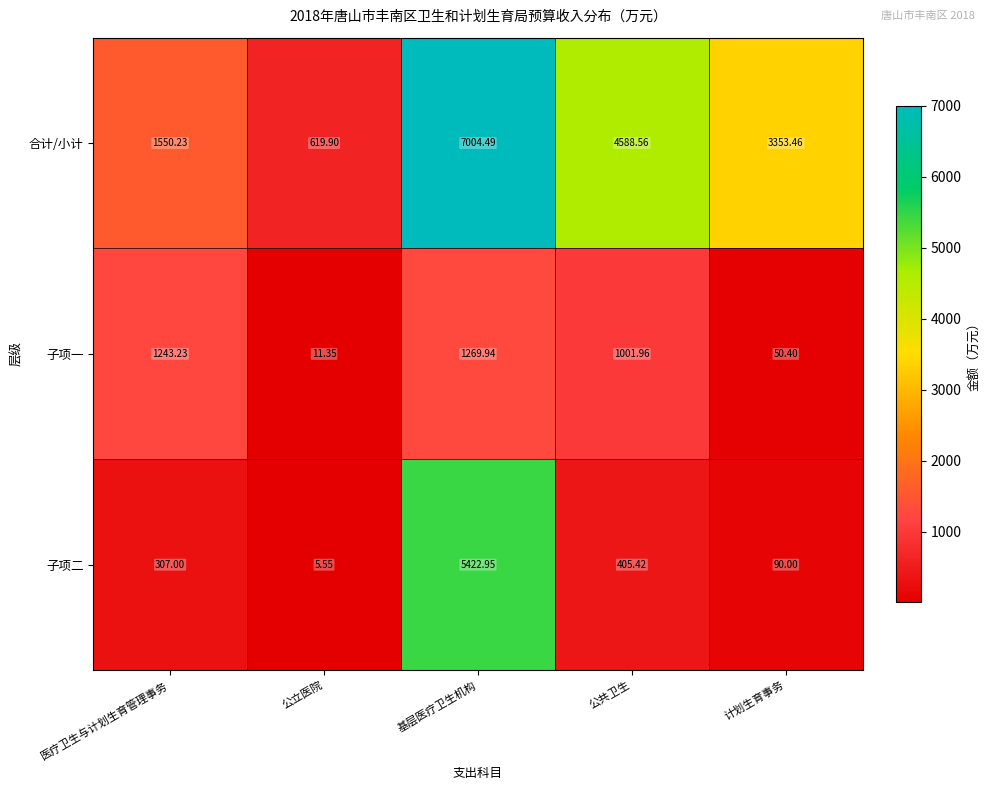

Rank the series at 公立医院 from lowest to highest value.

子项二, 子项一, 合计/小计